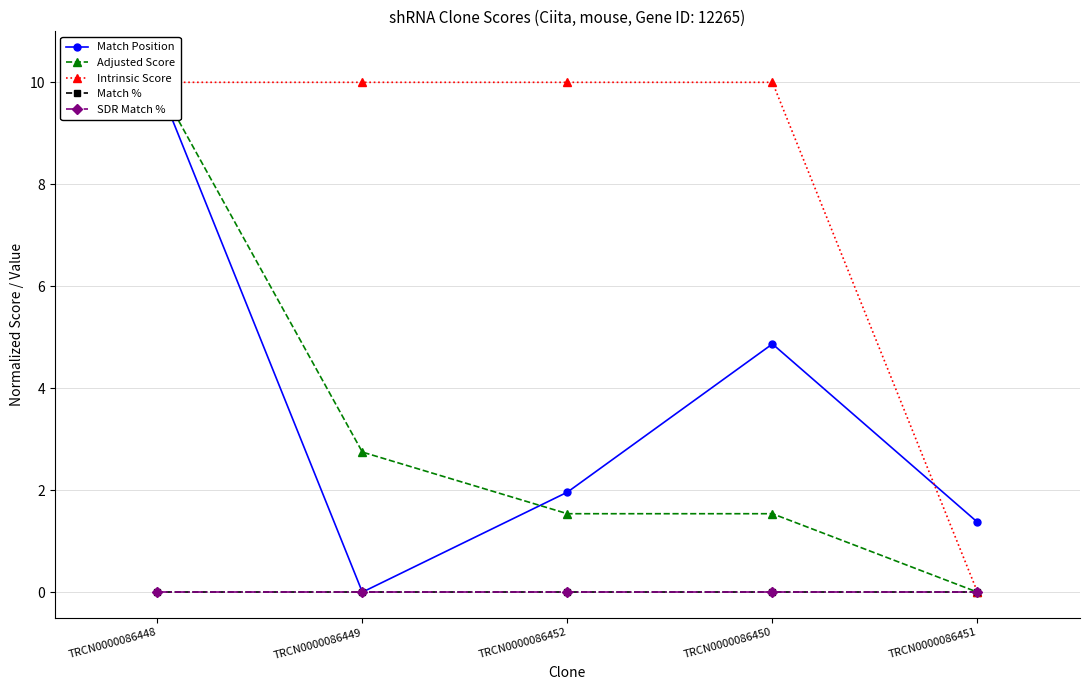

What is the total value across all series at TRCN0000086452?

13.5